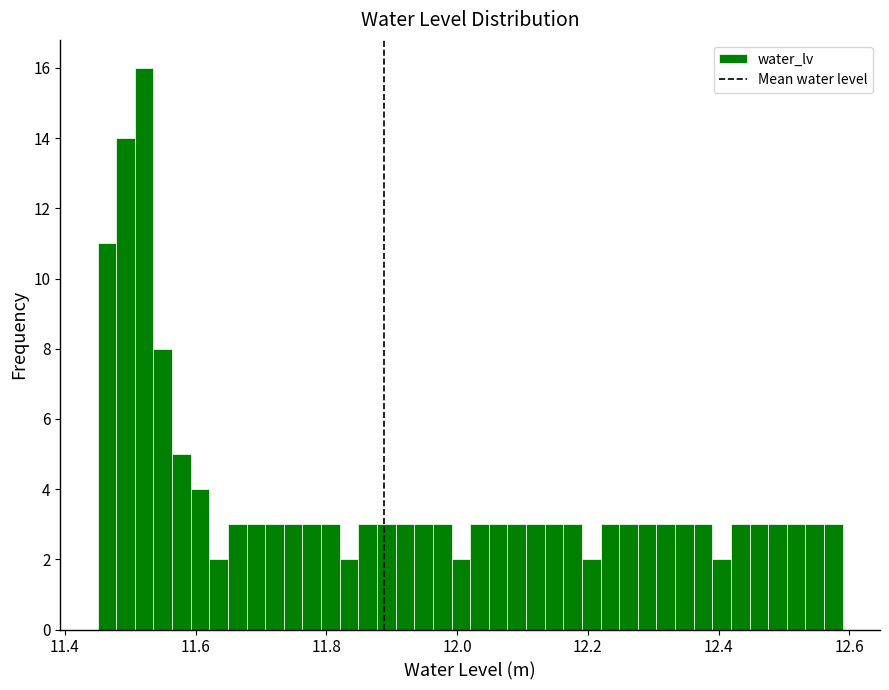

Around what value on the x-axis is the tallest bar? Give the approximate position of its centre, as read against the axis.

11.52